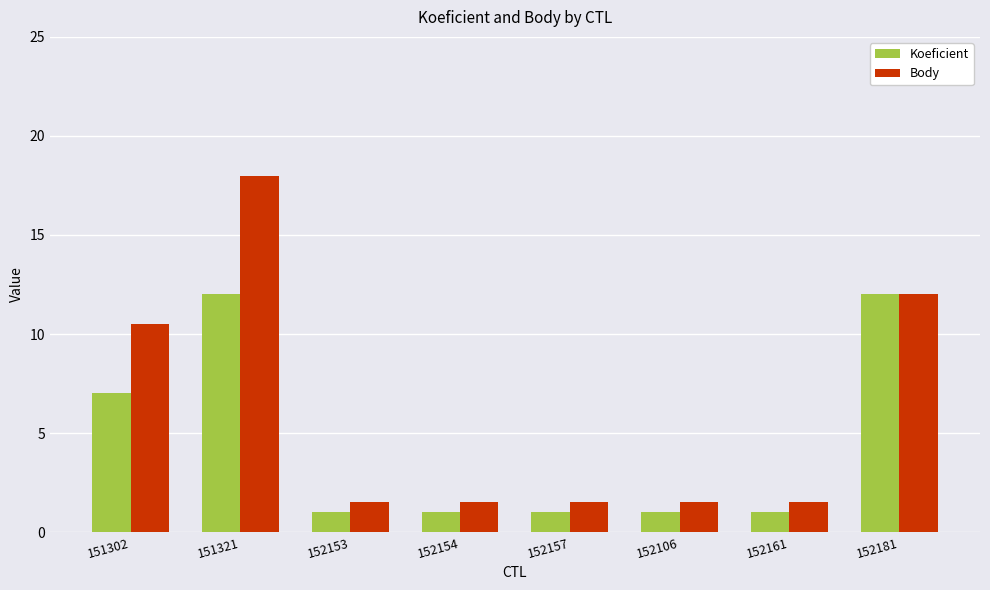

Which series has the largest total across all categories?

Body